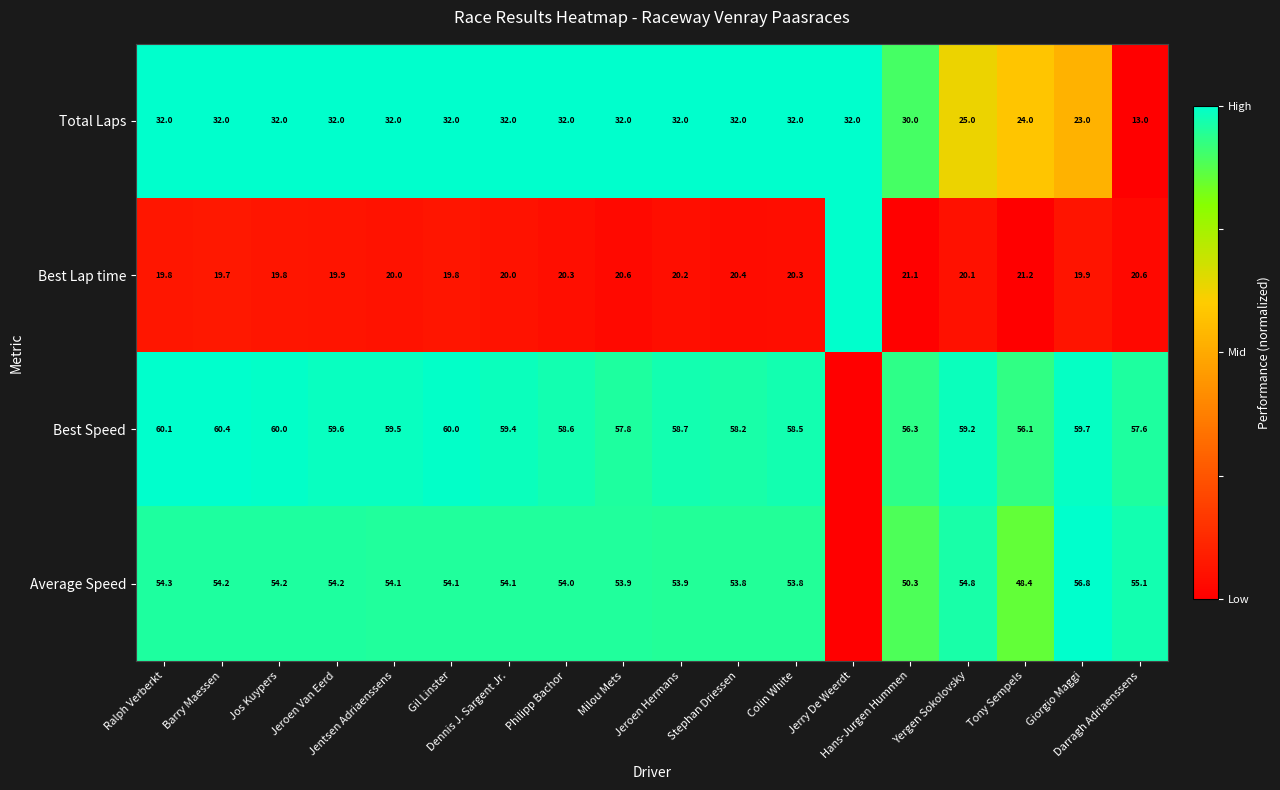

The value of Average Speed at Jentsen Adriaenssens is 1.3. True or false?

False